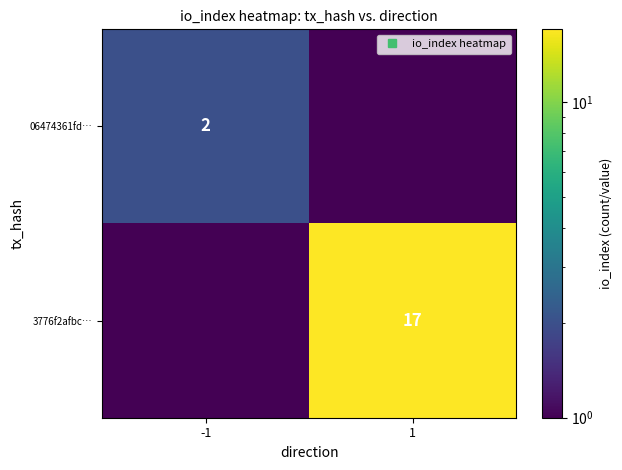

Which series changed the most between -1 and 1?

3776f2afbc…